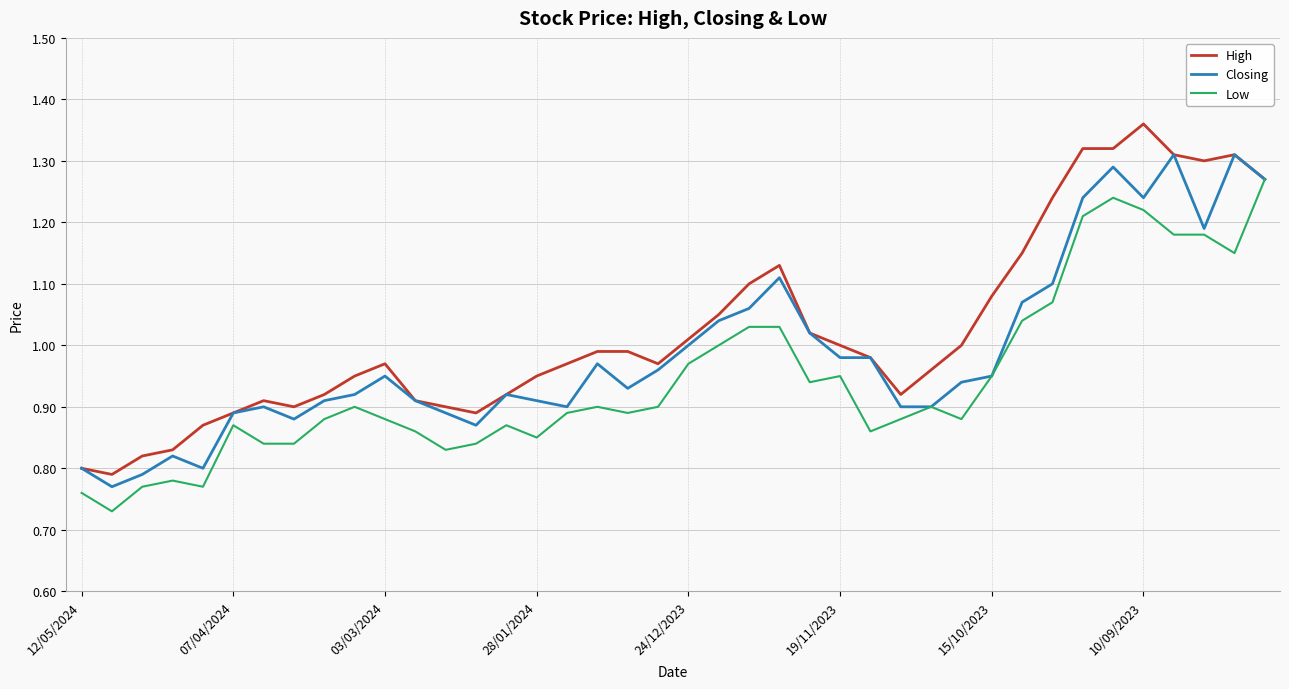

Rank the series by their maximum value, from lowest to highest.

Low, Closing, High